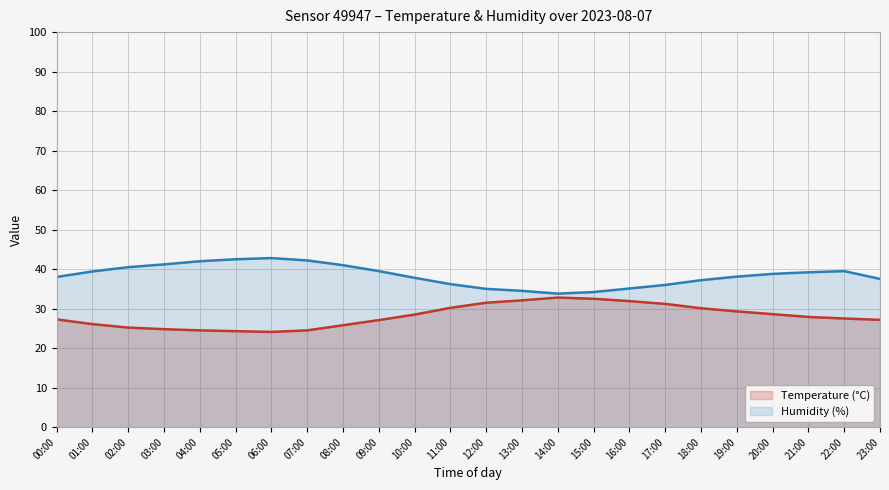

Rank the categories by Temperature (°C) (line) value from highest to lowest.

14:00, 15:00, 13:00, 16:00, 12:00, 17:00, 11:00, 18:00, 19:00, 20:00, 10:00, 21:00, 22:00, 00:00, 23:00, 09:00, 01:00, 08:00, 02:00, 03:00, 04:00, 07:00, 05:00, 06:00